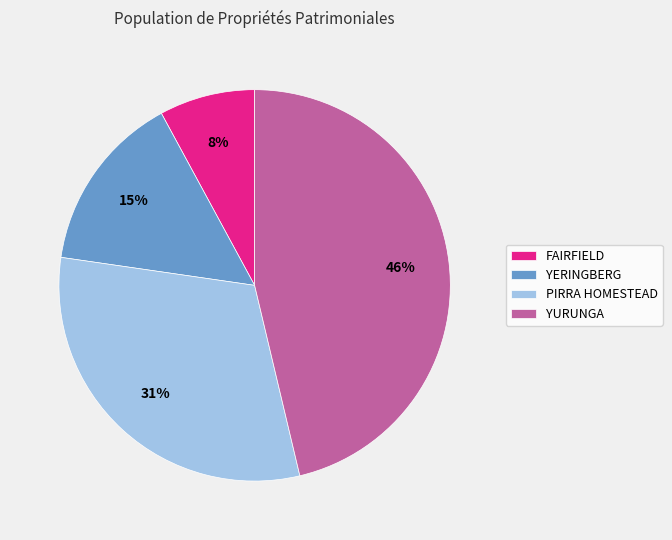

Count the number of slices in the pie.

4